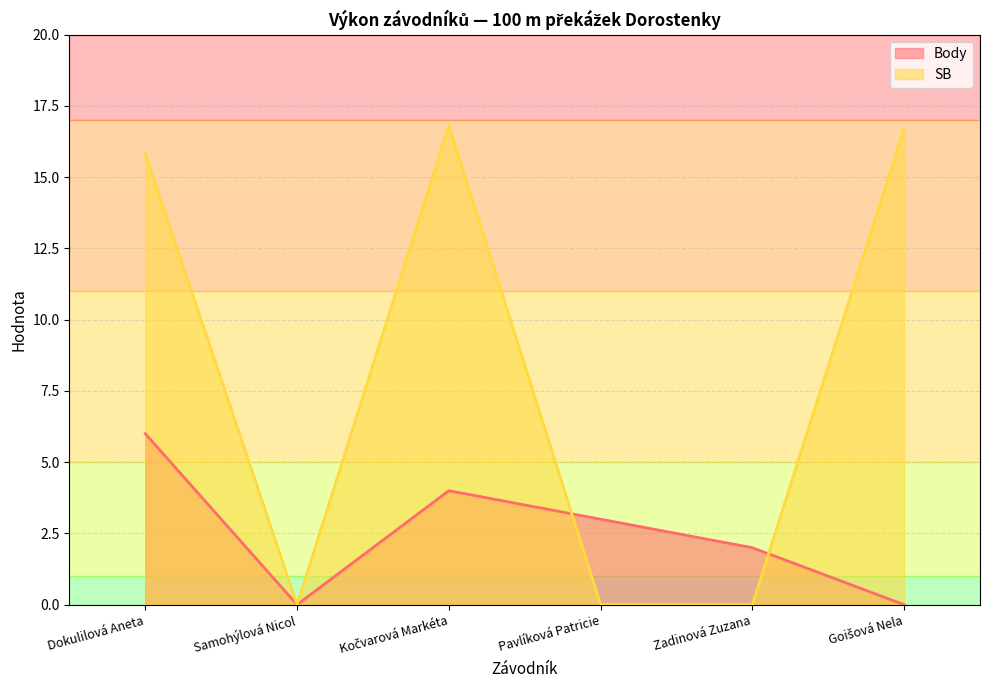

What is the average value of the SB series?

8.2